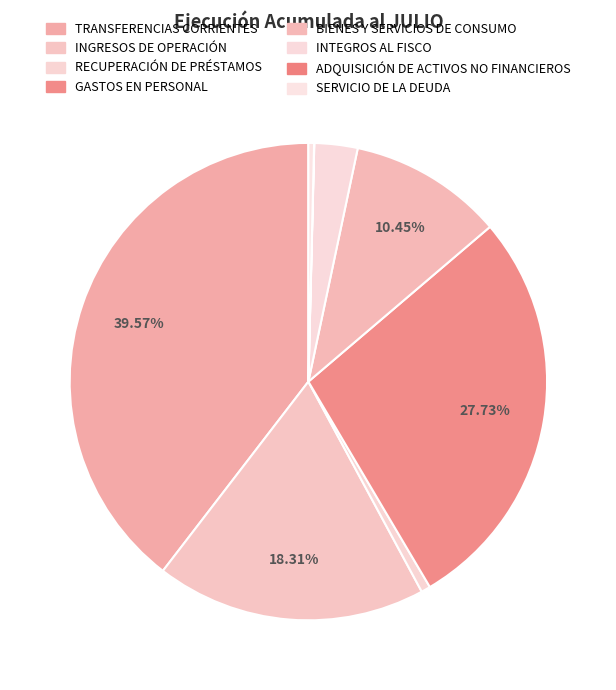

What percentage is the GASTOS EN PERSONAL slice, to the nearest percent?

28%